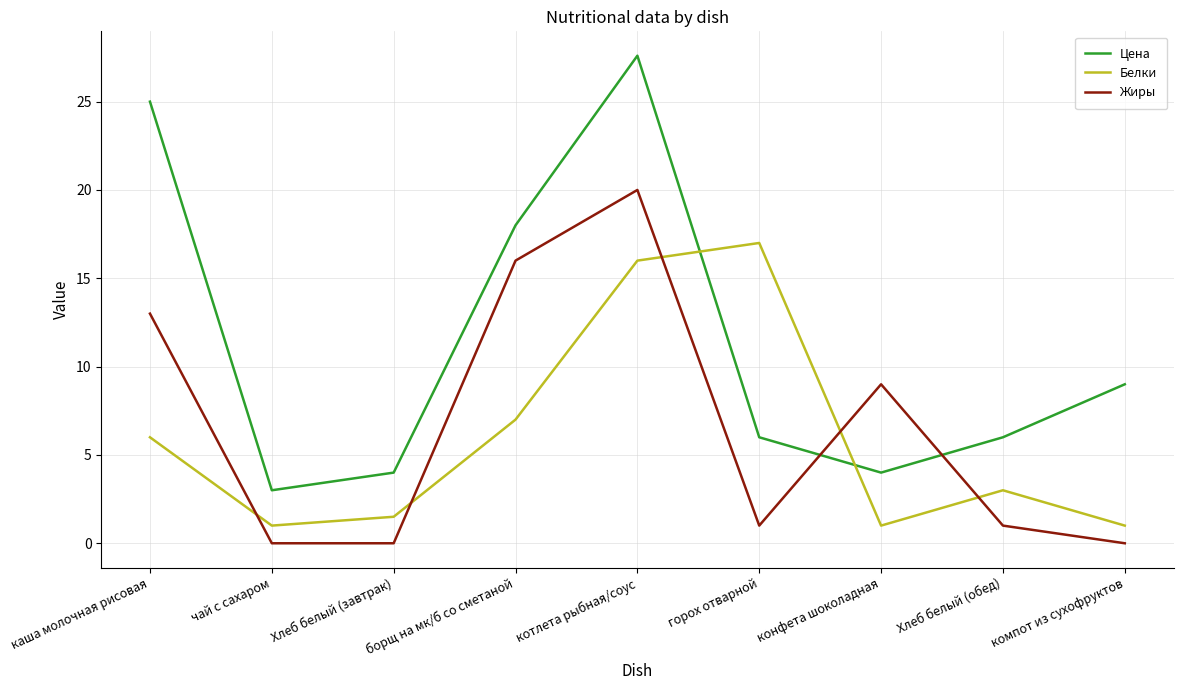

Which series has the largest range (max minus min)?

Цена